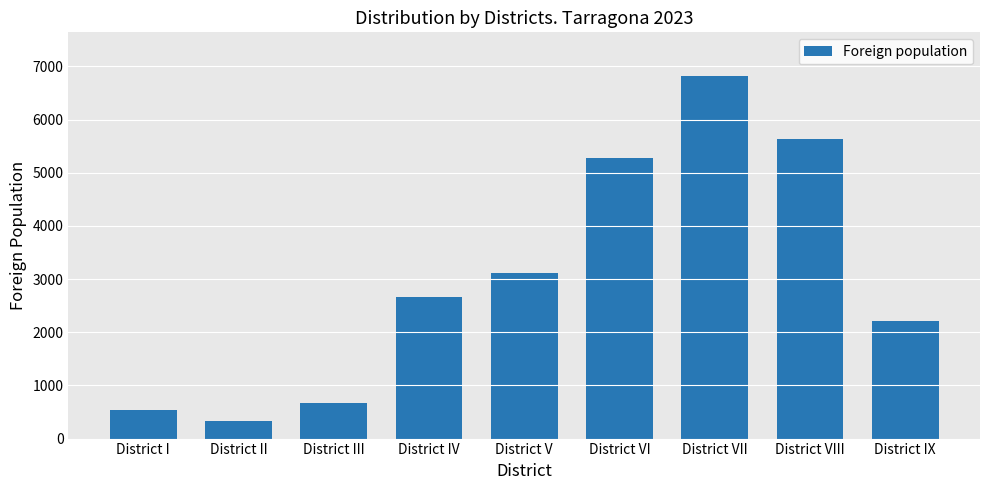

What value does the data have at District VIII, to the nearest 50?

5650